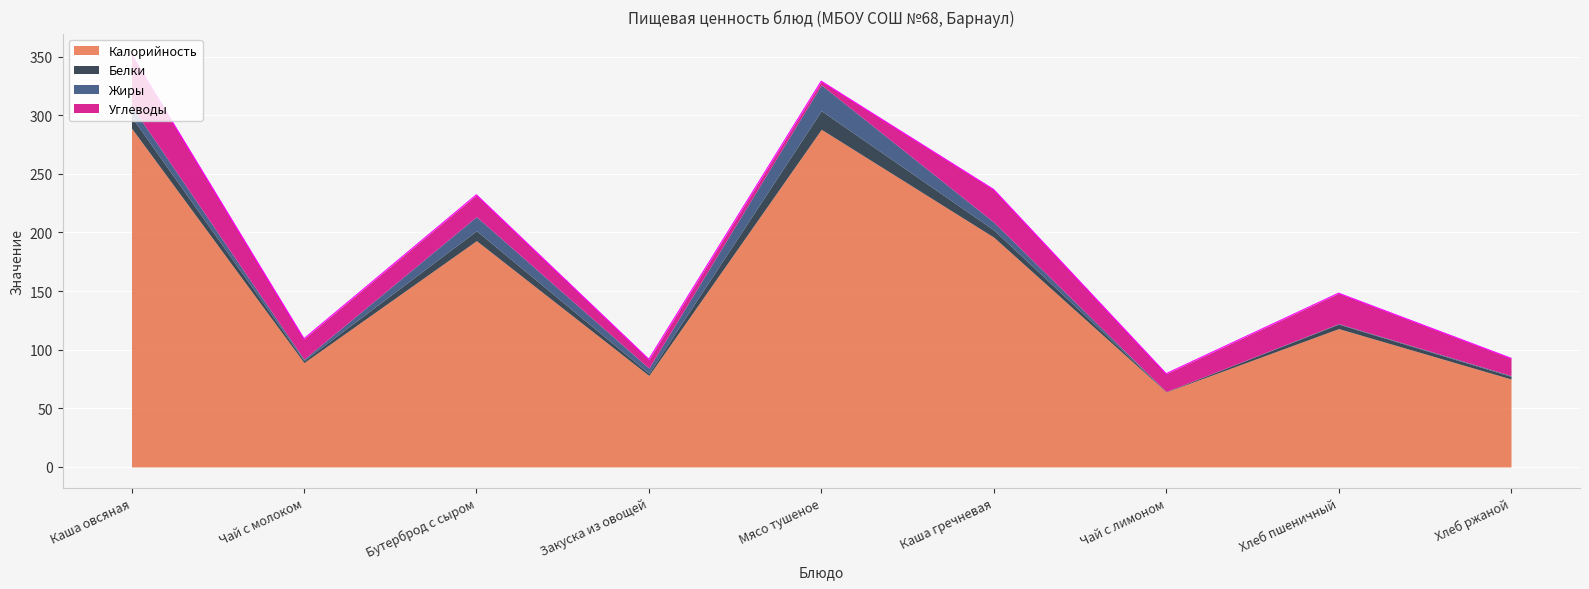

At which label is Жиры closest to 11?

Бутерброд с сыром